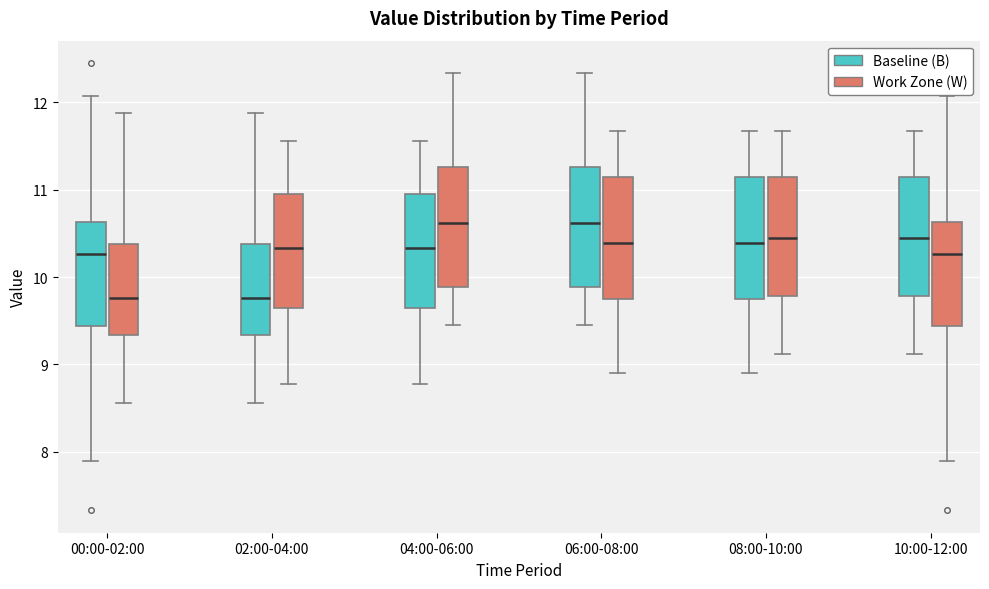

Where does the median line of the box for 10:00-12:00 (Work Zone (W)) sit on the y-axis? The values are not printed on the chart, so give them approximately, as read against the axis.

10.3